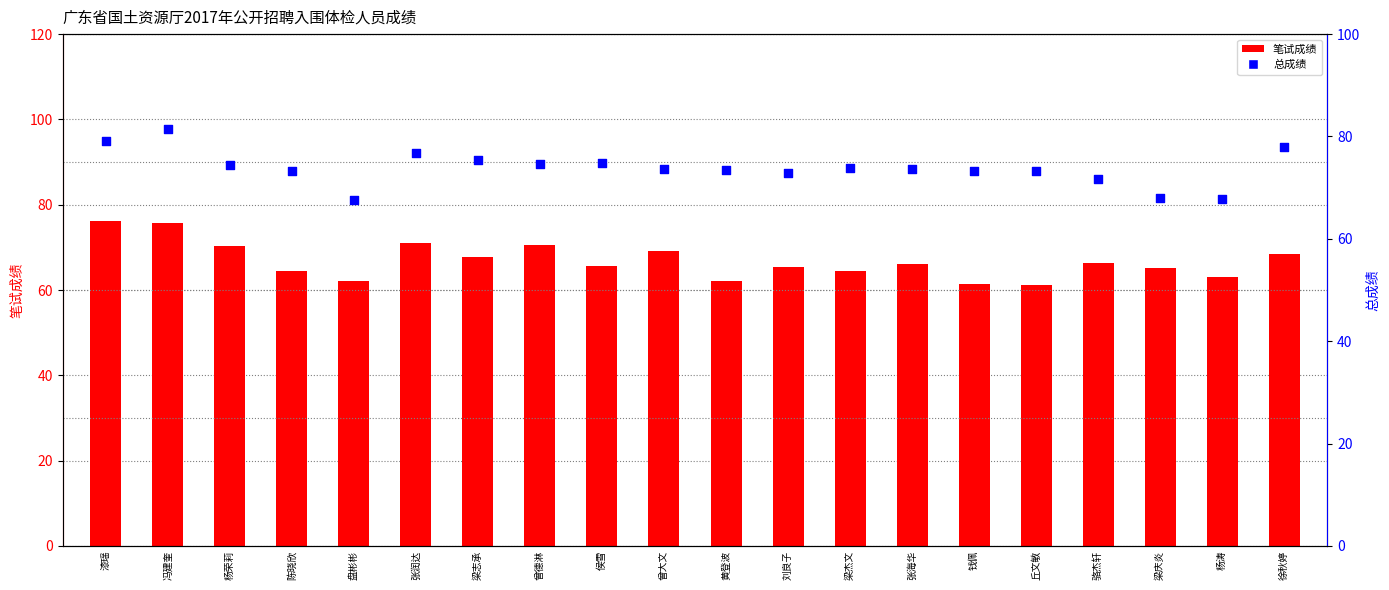

At how many categories does at least one series exceed 64?

20